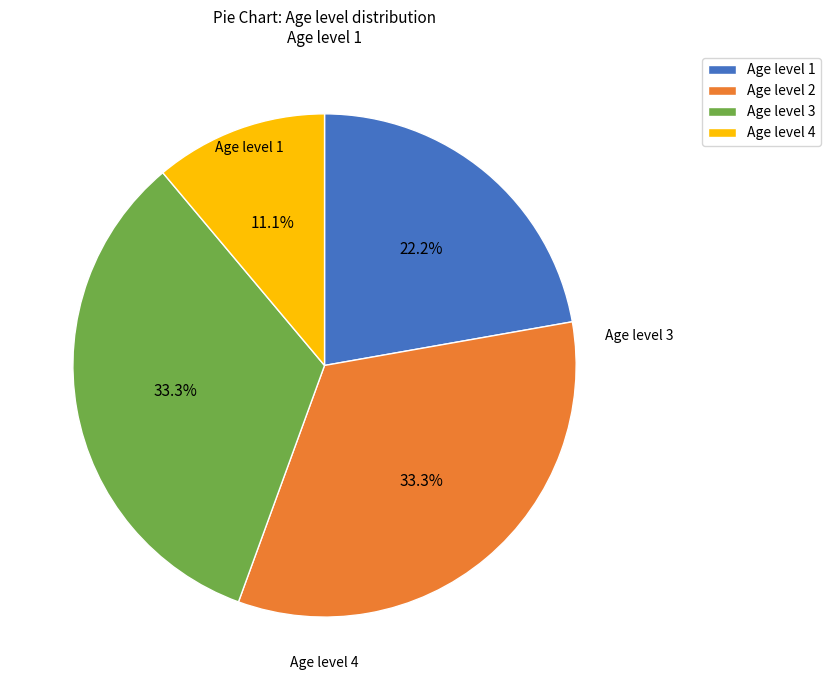

To the nearest percent, what percentage of the pie is Age level 2?

33%